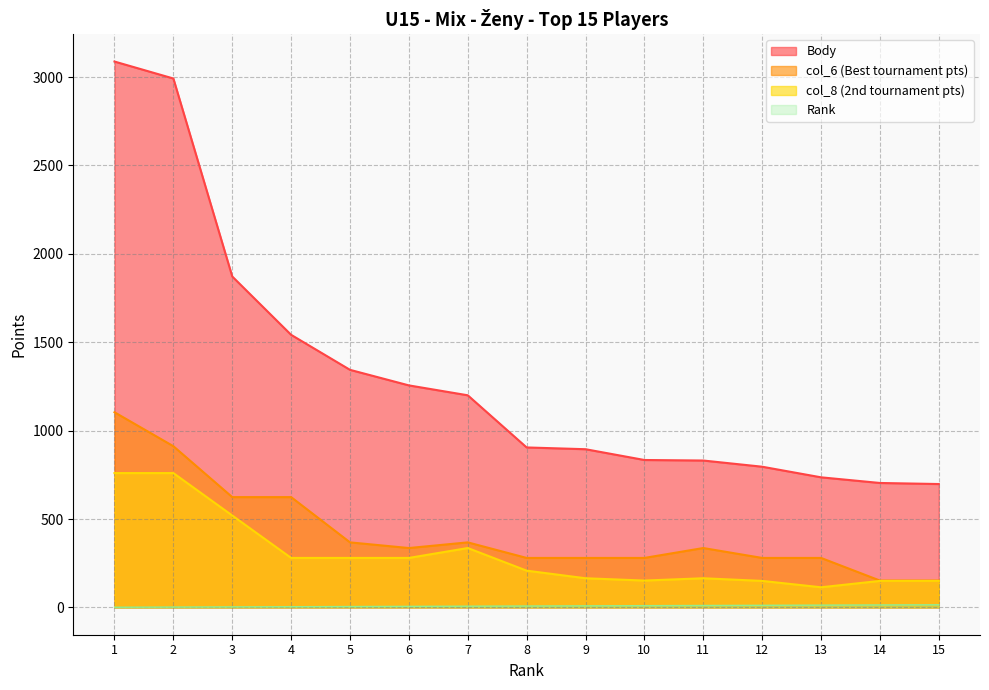

What value does the Rank series have at 1?

1